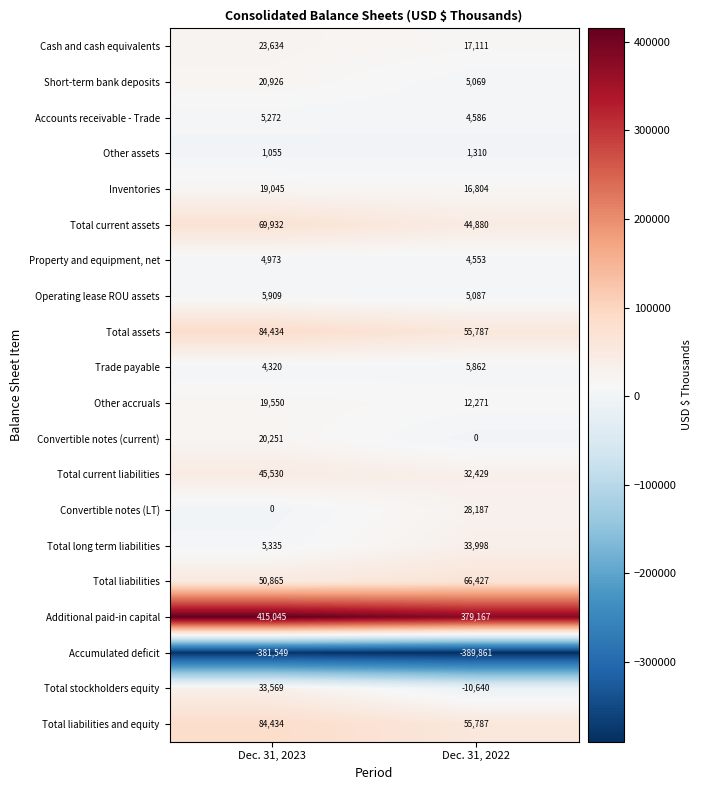

At which category does the chart reach its peak across all series?

Dec. 31, 2023